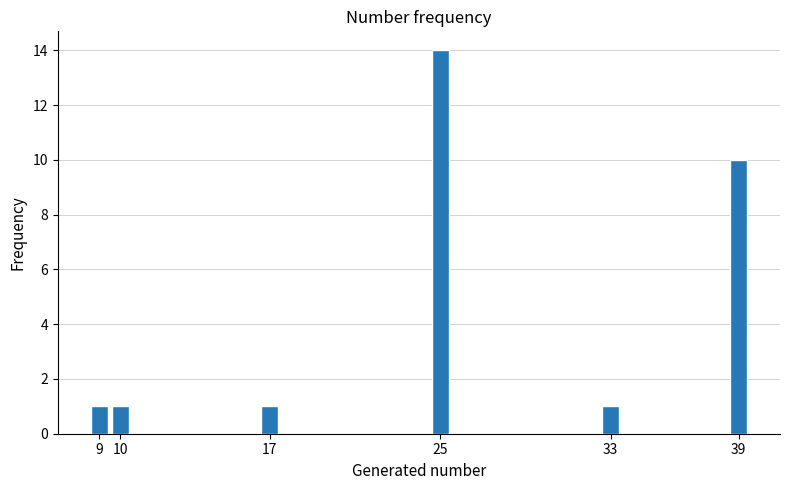

Reading right to left, extract all data points from this chart.

39=10	33=1	25=14	17=1	10=1	9=1